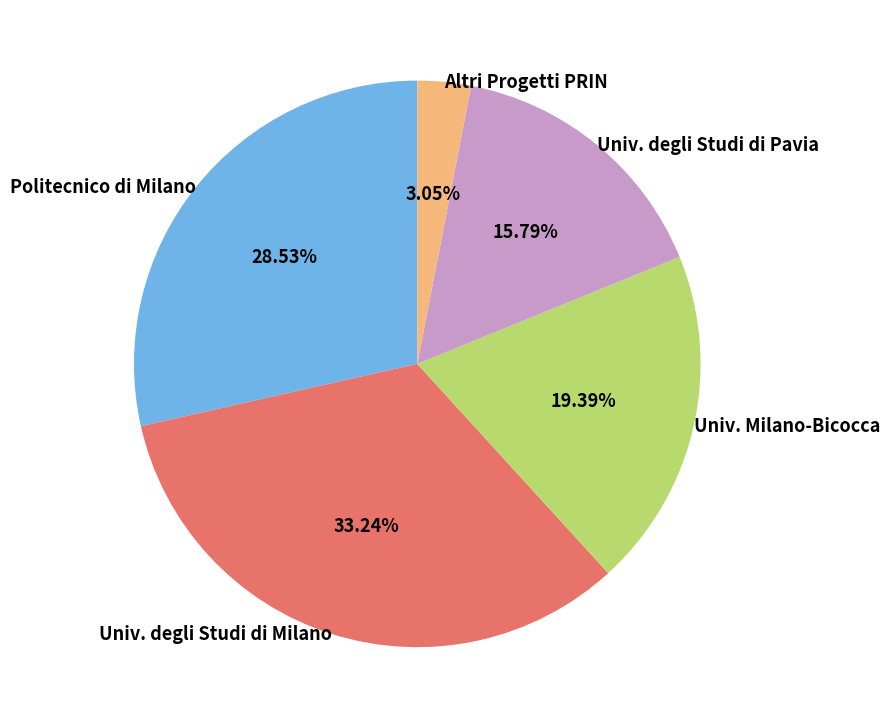

What is the ratio of the value at Univ. degli Studi di Pavia to the value at Altri Progetti PRIN?

5.2